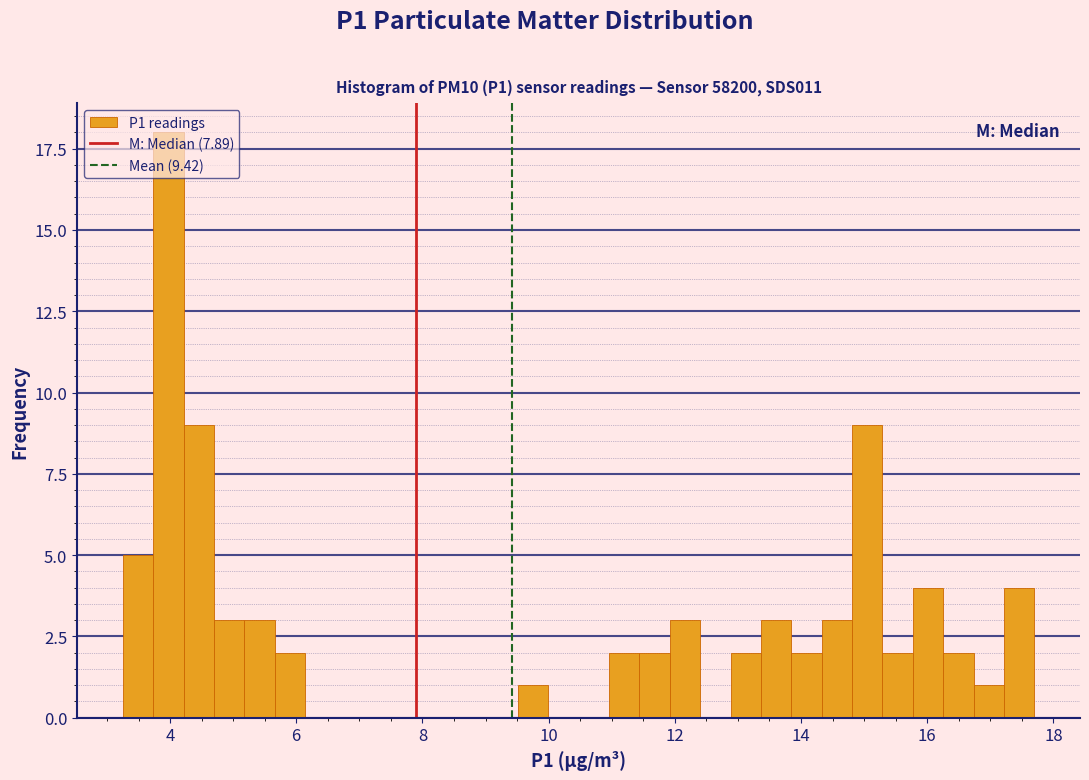

Around what value on the x-axis is the tallest bar? Give the approximate position of its centre, as read against the axis.

4.0